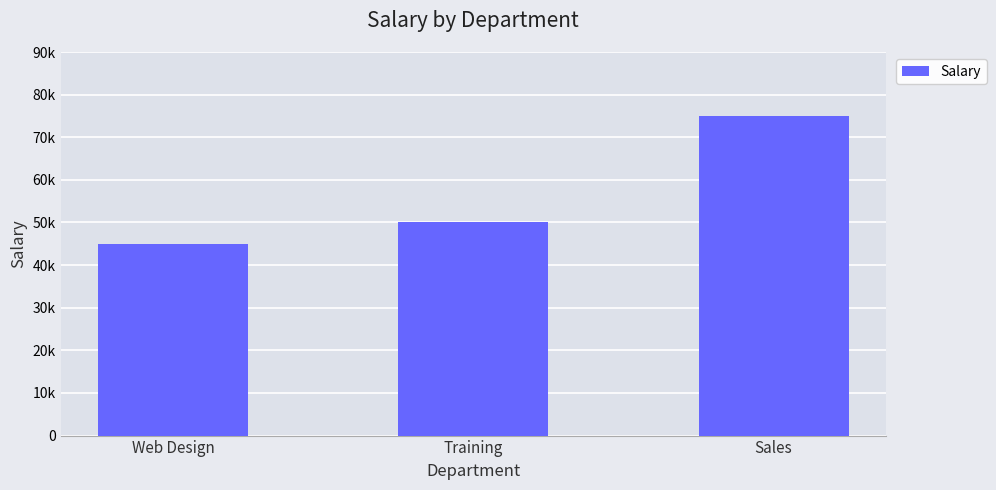

Does the chart contain stacked bars?

No